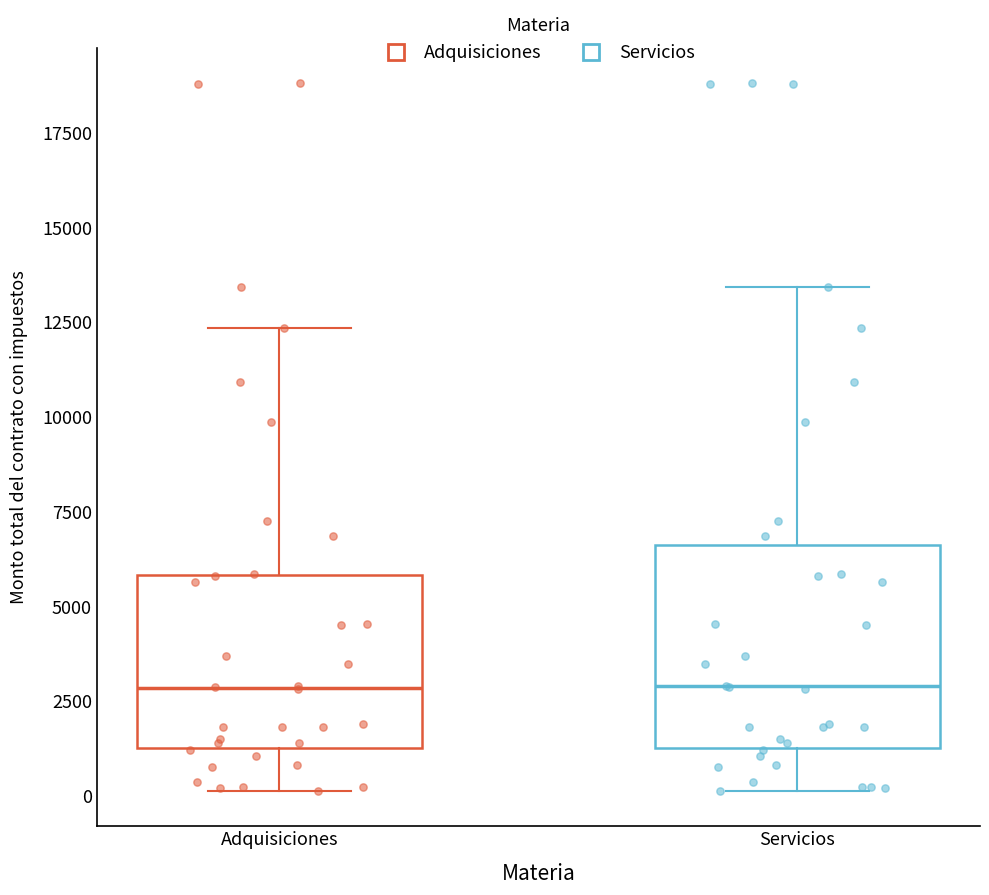

Reading left to right, read every box against the y-axis: the position of its median line, the range the box covers, and the ends of its whiskers. The values are not printed on the chart, so give them approximately, as read against the axis.

Adquisiciones: median 3000, box 1500 to 6000, whiskers 0 to 12500
Servicios: median 3000, box 1500 to 6500, whiskers 0 to 13500